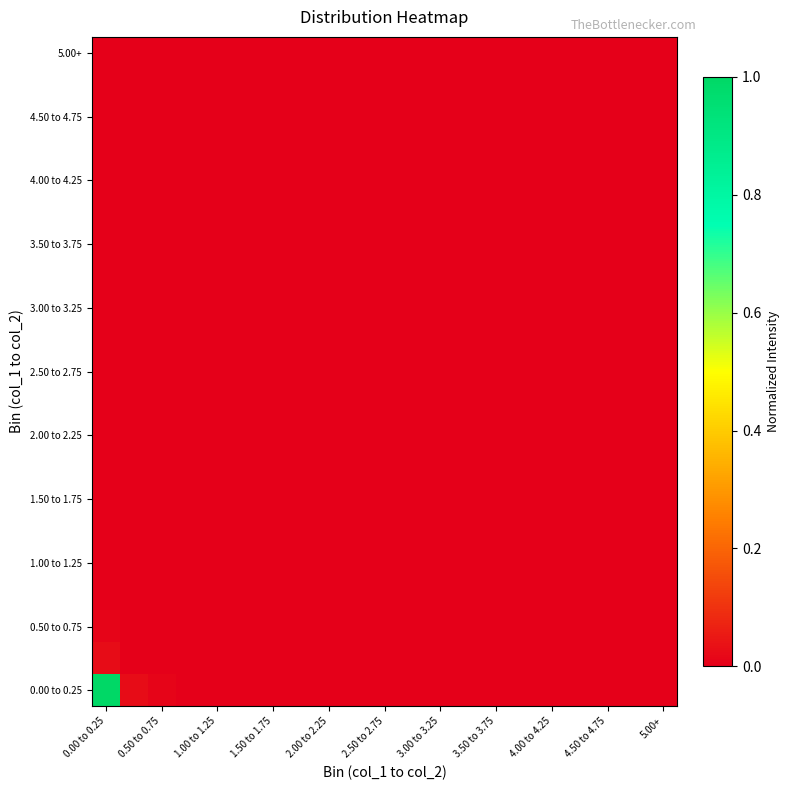

At how many categories does at least one series exceed 0?

14